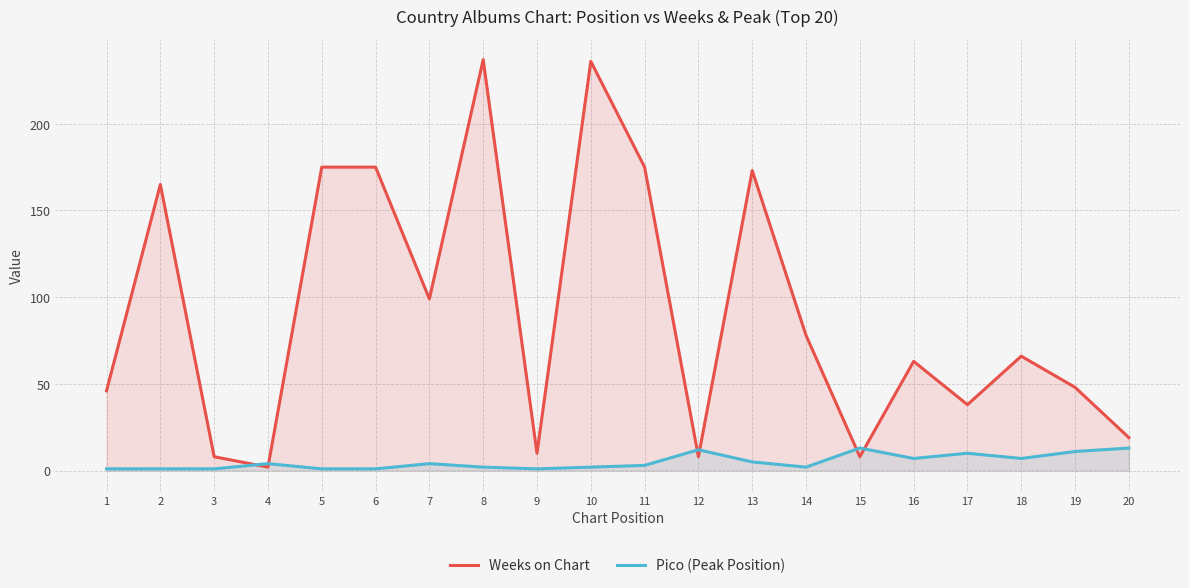

How many data points in Weeks on Chart are less than 66?

10